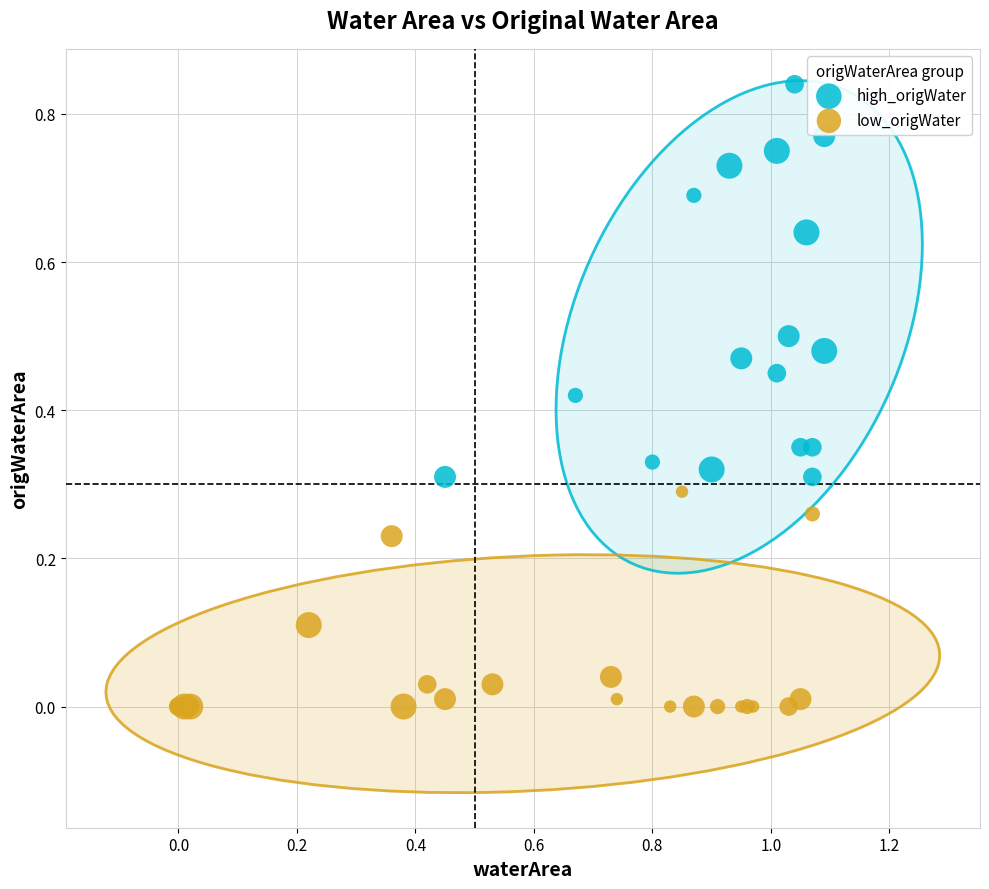

Which series reaches the maximum Y coordinate?

high_origWater